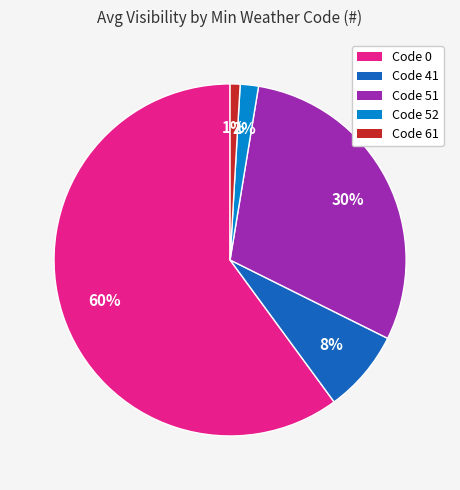

How many slices are in this pie chart?

5